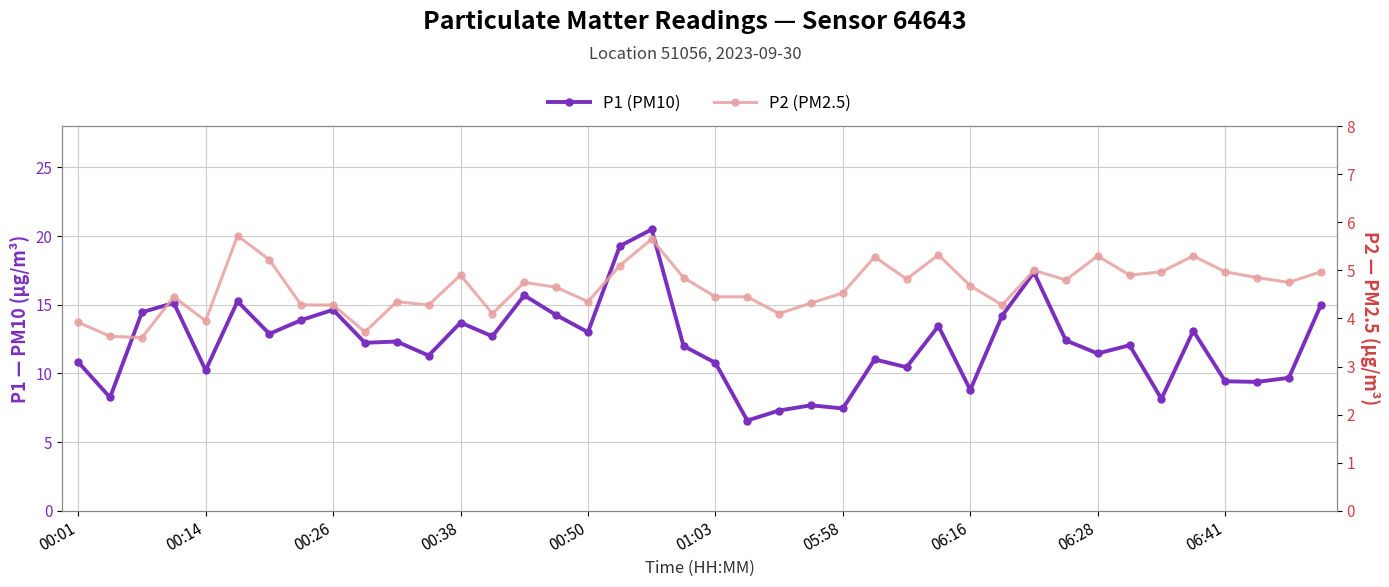

What is the minimum value shown in the chart?

3.6